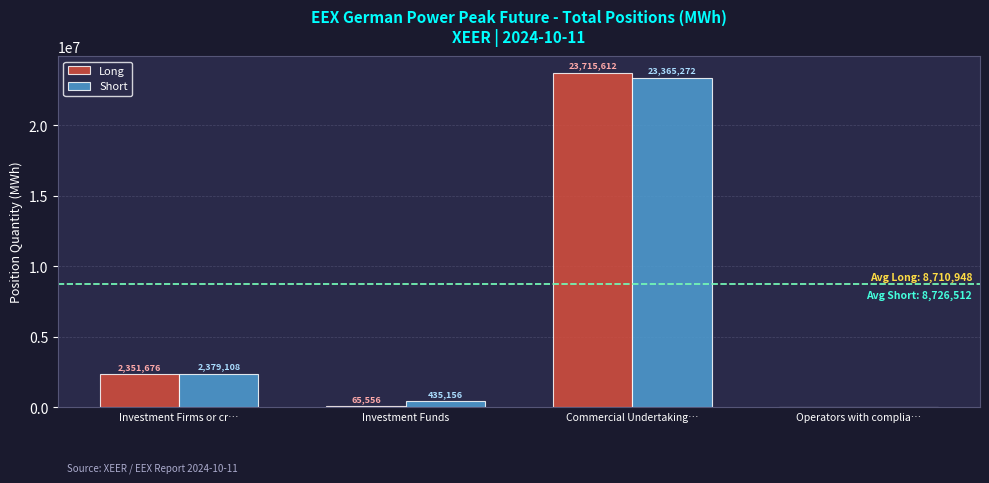

Reading left to right, list all the values displayed in this chart.

Long: Investment Firms or cr…=2351676	Investment Funds=65556	Commercial Undertaking…=23715612	Operators with complia…=0
Short: Investment Firms or cr…=2379108	Investment Funds=435156	Commercial Undertaking…=23365272	Operators with complia…=0